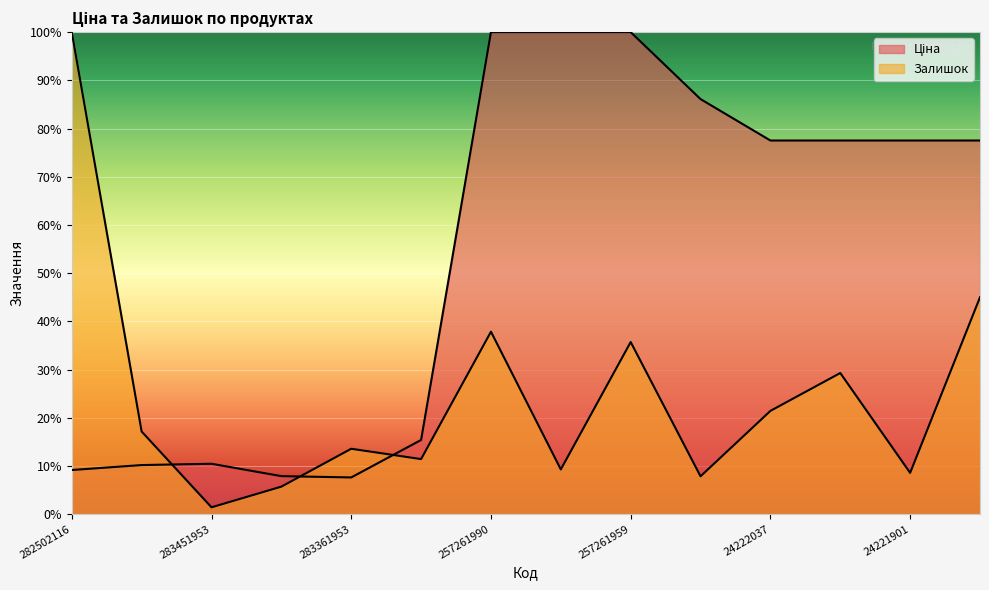

At which label is Залишок closest to 50?

24221856